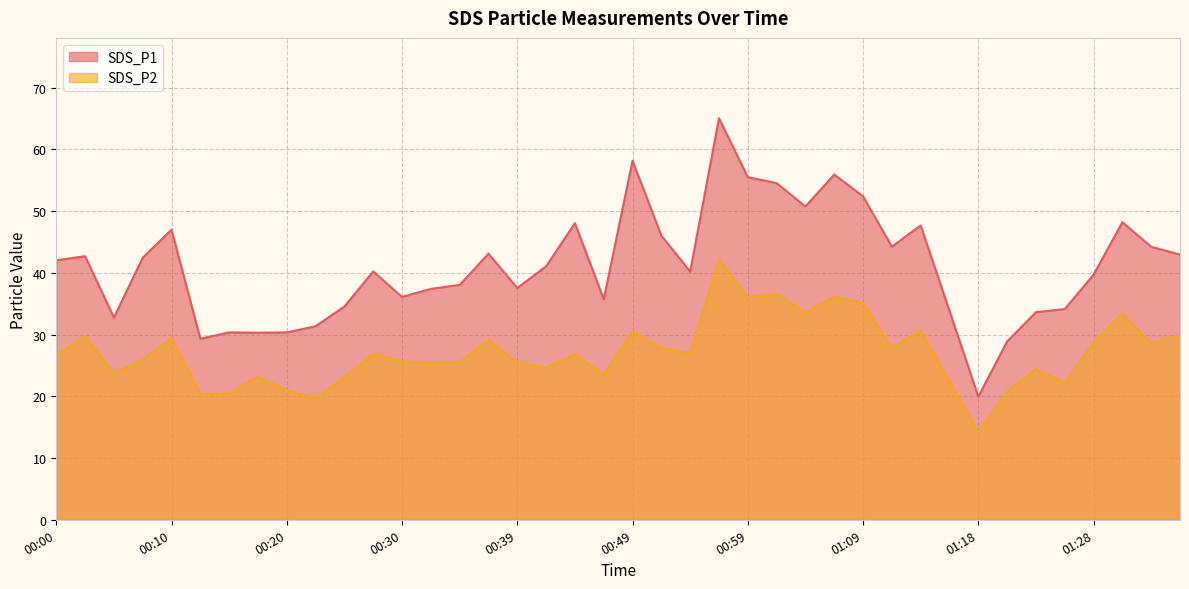

What is the sum of all SDS_P2 values?

1085.2